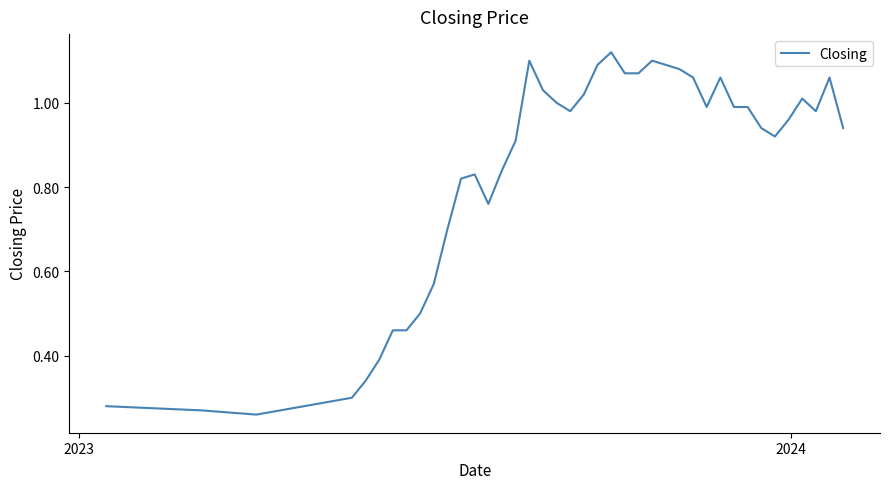

How many points are lower than both their immediate neighbors (excluding endpoints)?

6